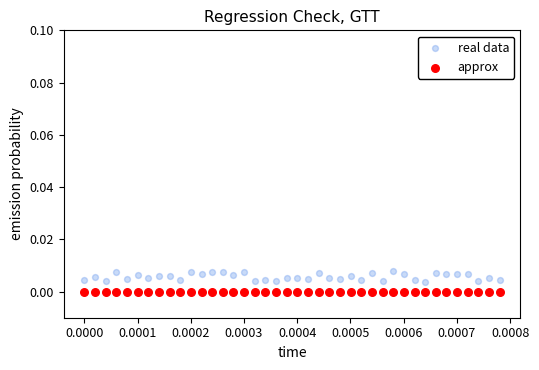

Which series reaches the minimum Y coordinate?

approx